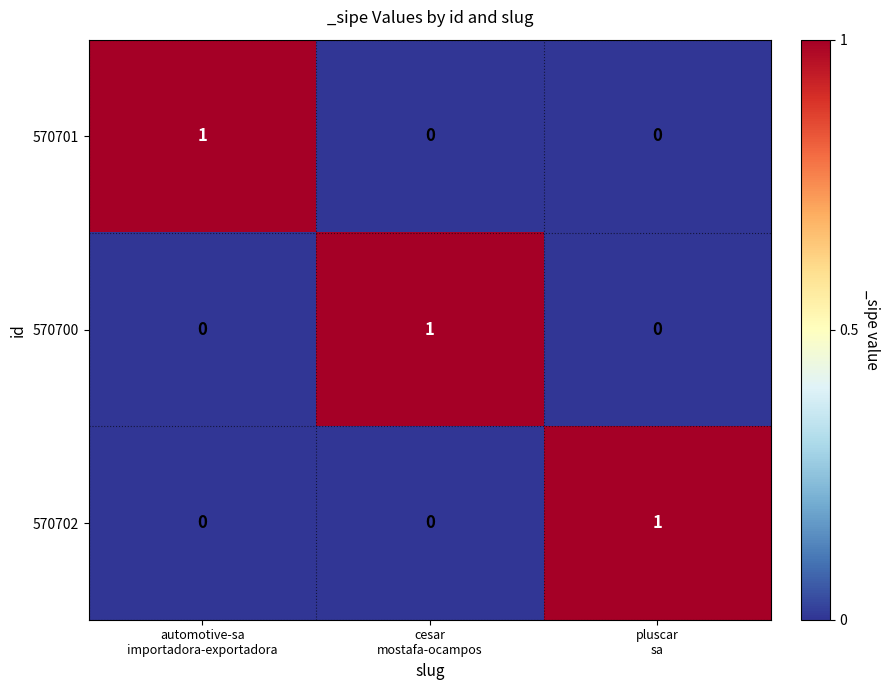

Count the 570700 values in the range 0 to 1.

3